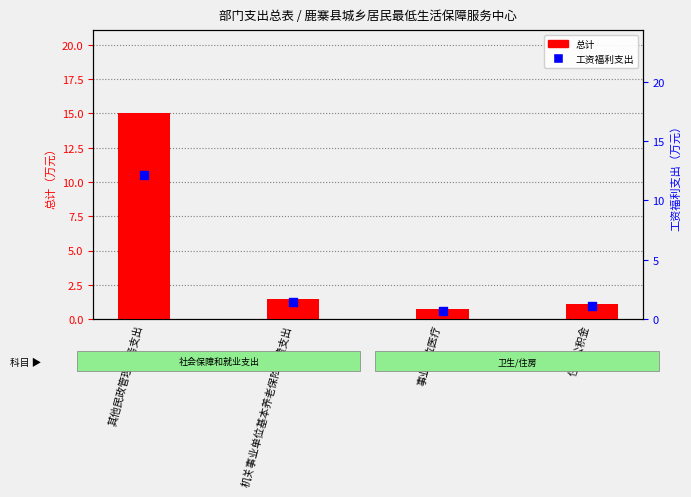

Which series contains the lowest Y value?

总计